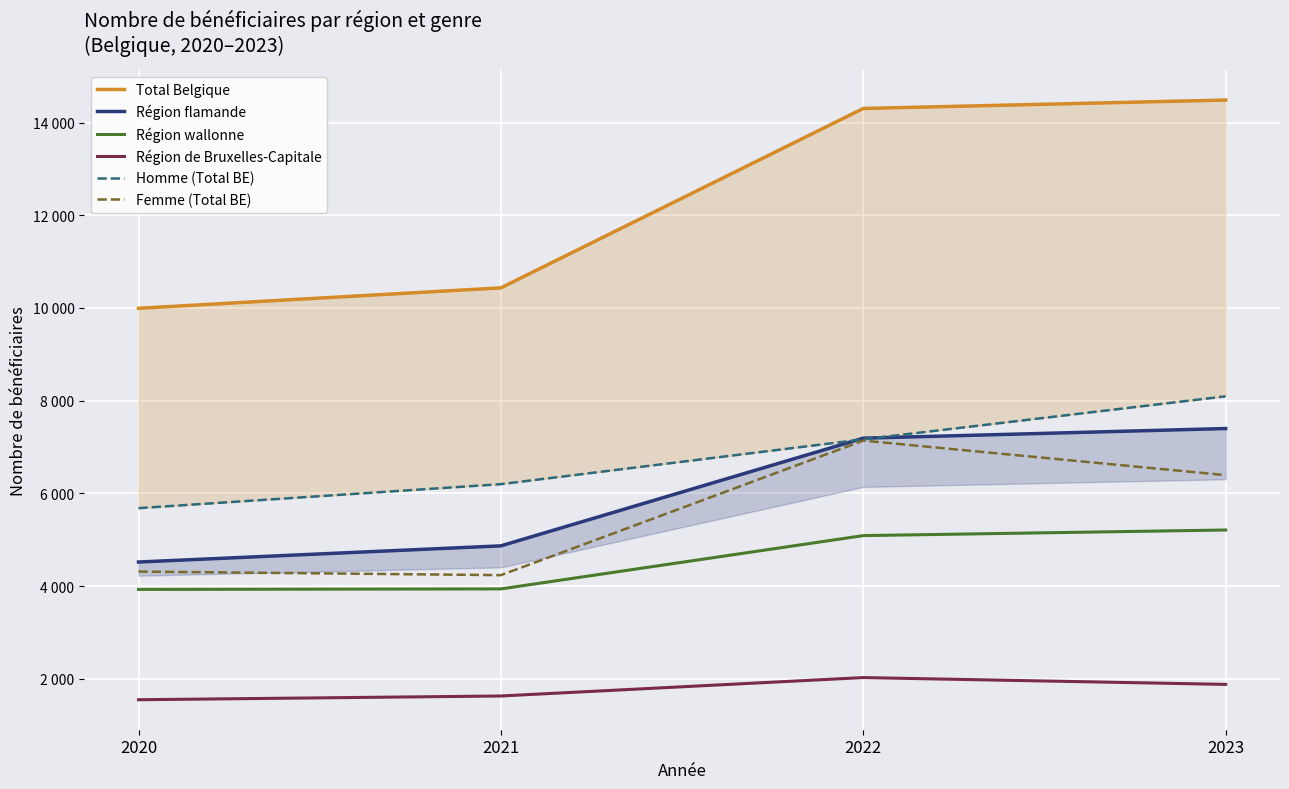

What are all the series names shown in the legend?

Total Belgique, Région flamande, Région wallonne, Région de Bruxelles-Capitale, Homme (Total BE), Femme (Total BE)